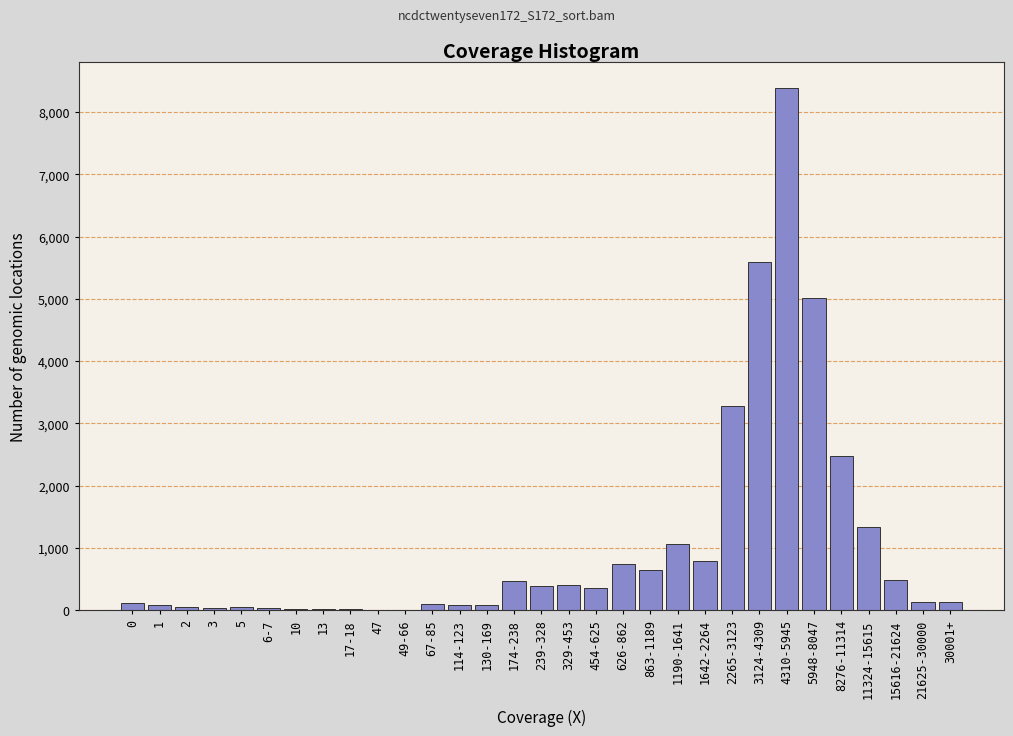

What is the maximum value shown in the chart?

8380